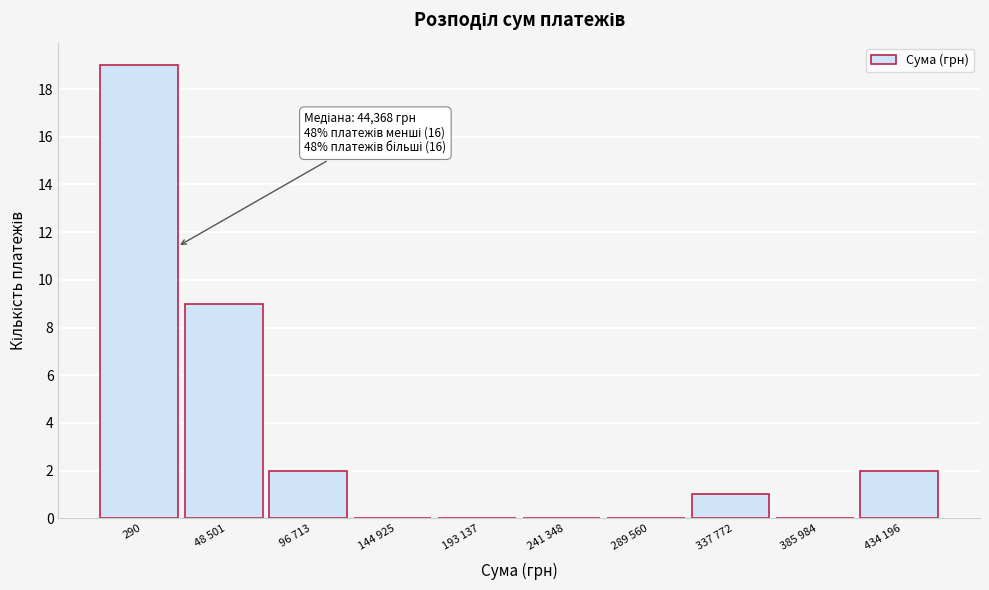

Reading left to right, extract all data points from this chart.

290=19	48 501=9	96 713=2	144 925=0	193 137=0	241 348=0	289 560=0	337 772=1	385 984=0	434 196=2